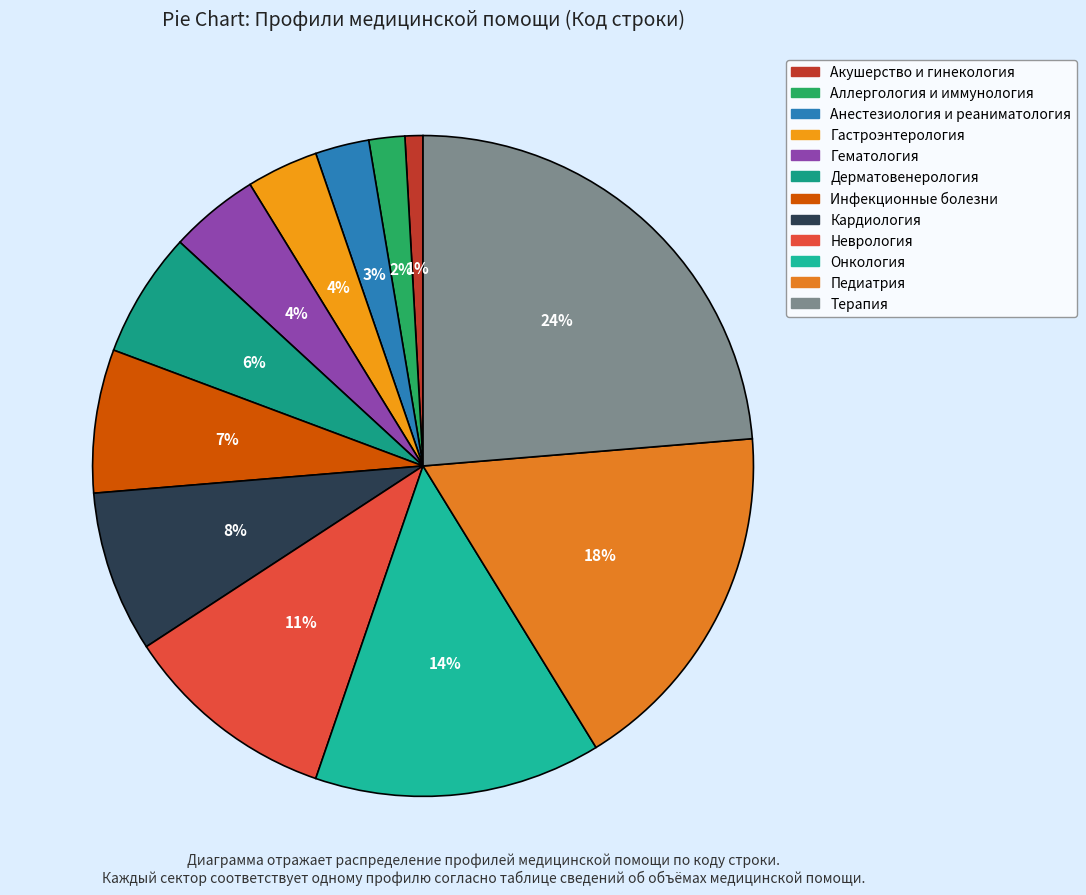

Which slice is the smallest?

Акушерство и гинекология